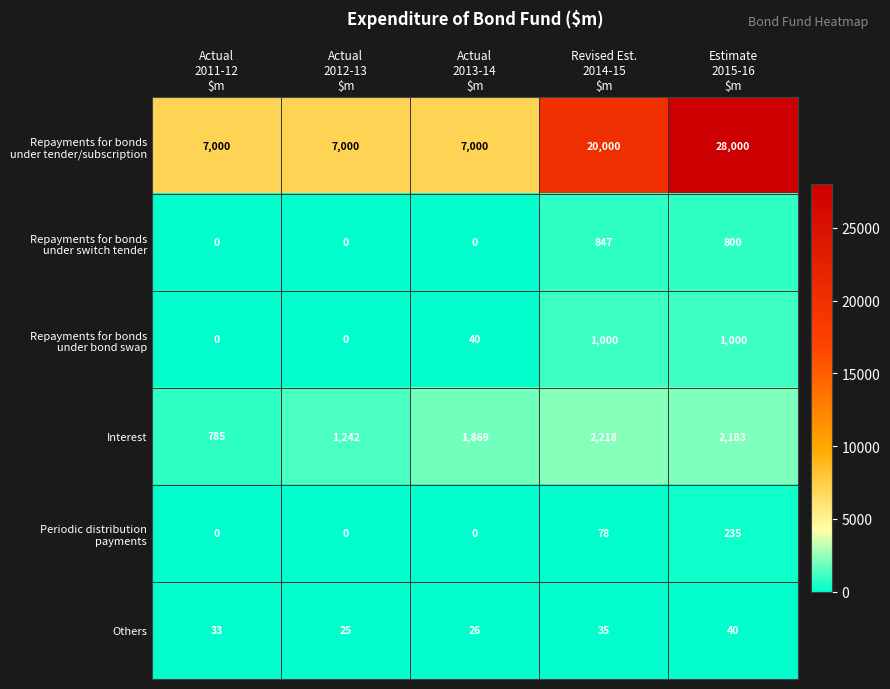

What is the maximum value shown in the chart?

28000